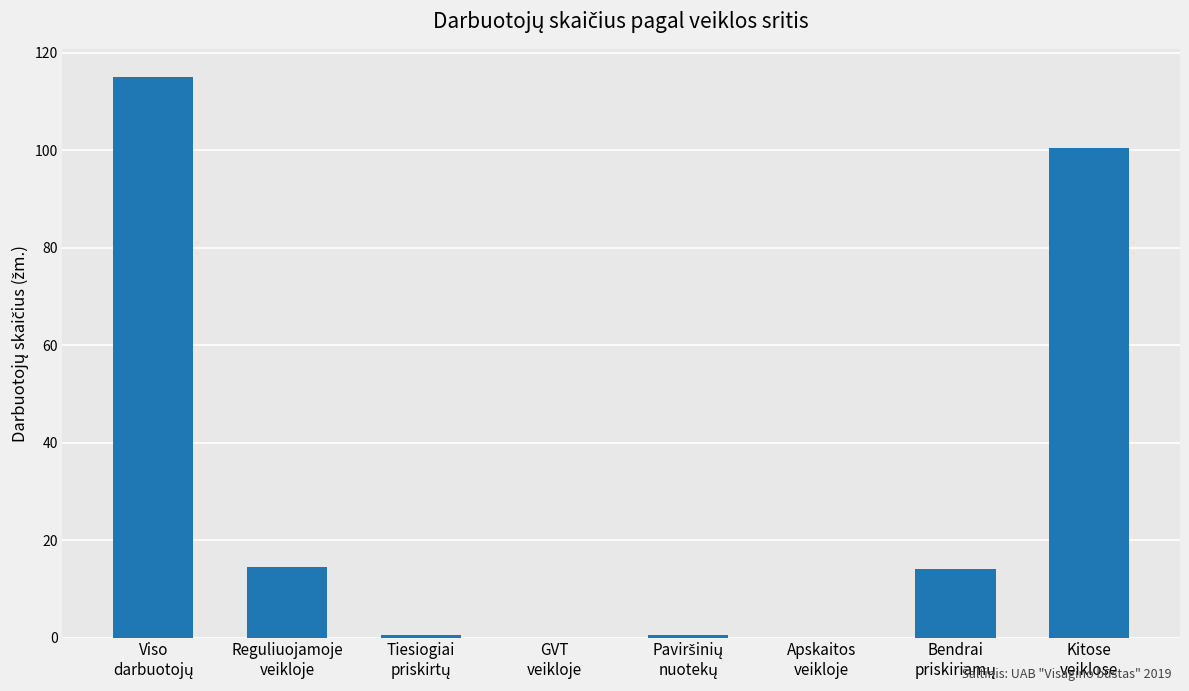

What is the maximum value shown in the chart?

115.0